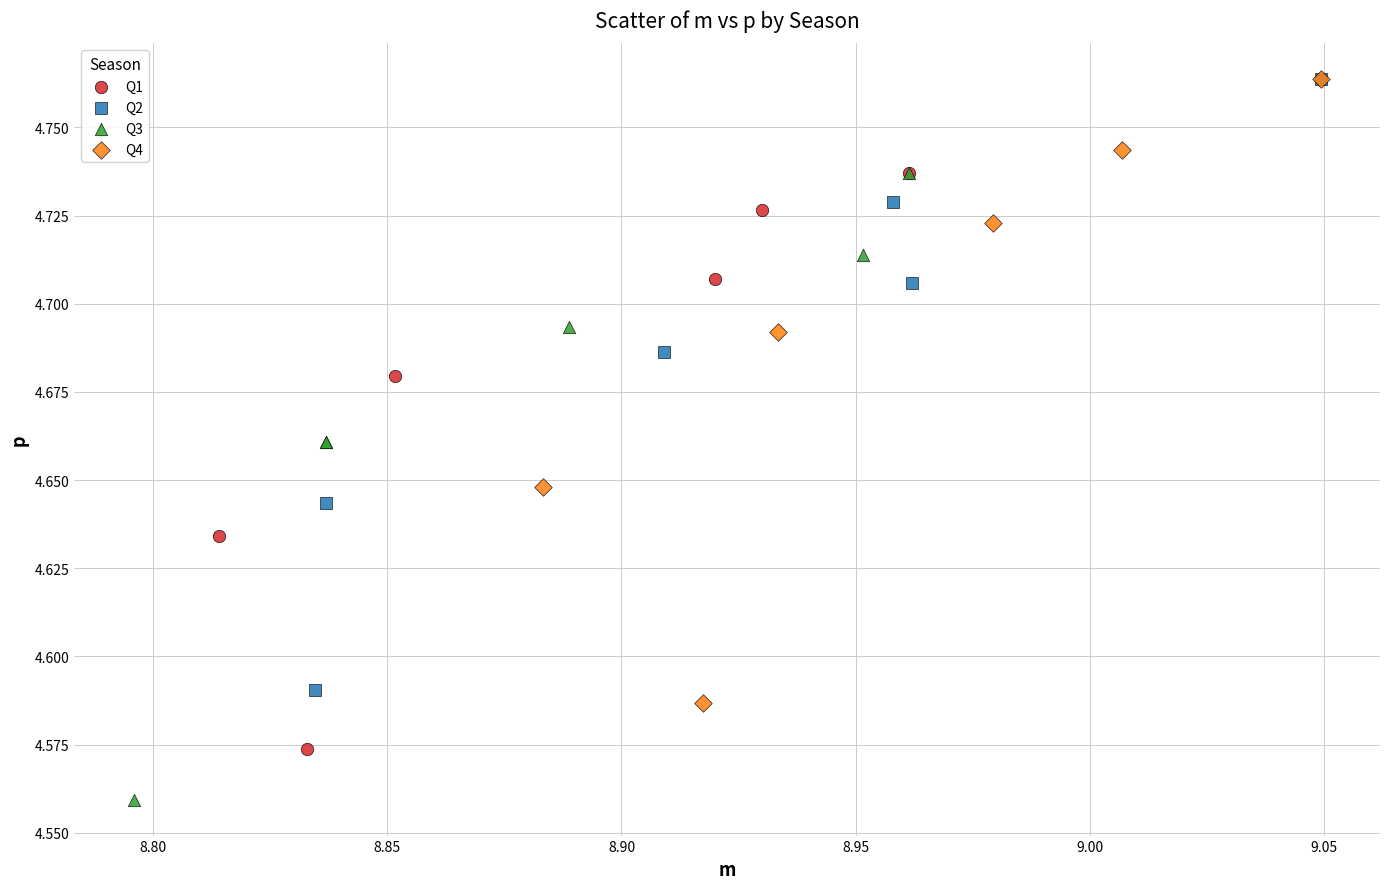

What are all the series names shown in the legend?

Q1, Q2, Q3, Q4